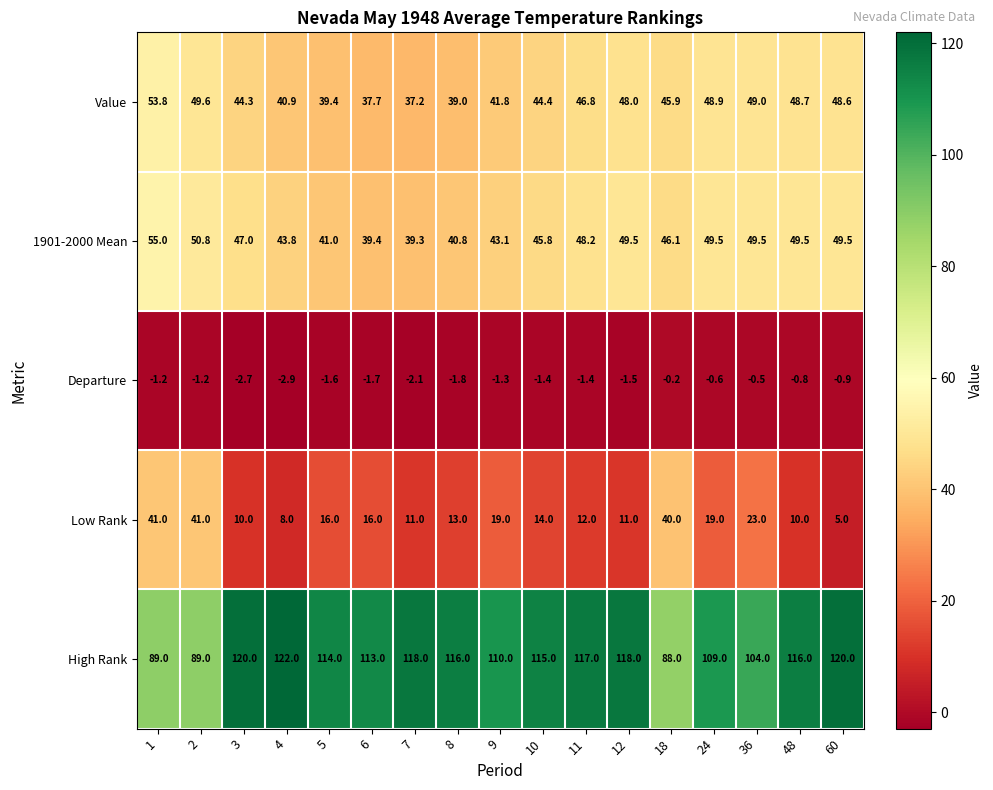

Which series changed the most between 3 and 6?

1901-2000 Mean